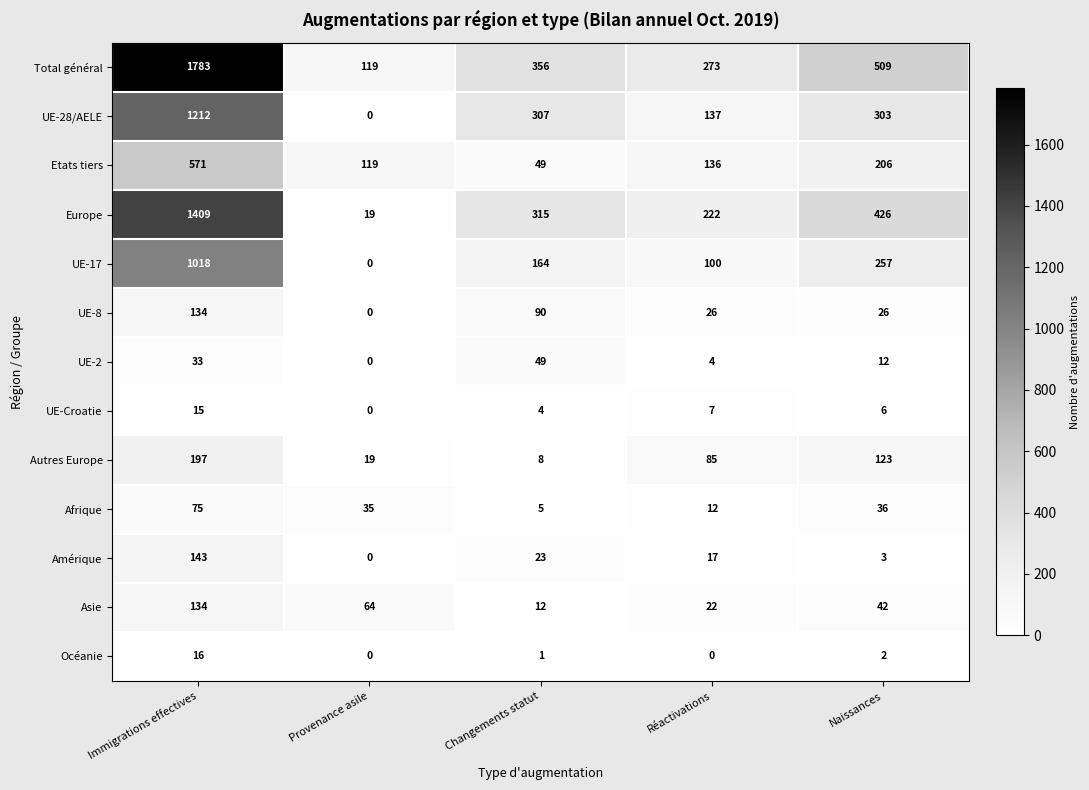

What is the difference between the second highest and second lowest values in the UE-8 series?

64